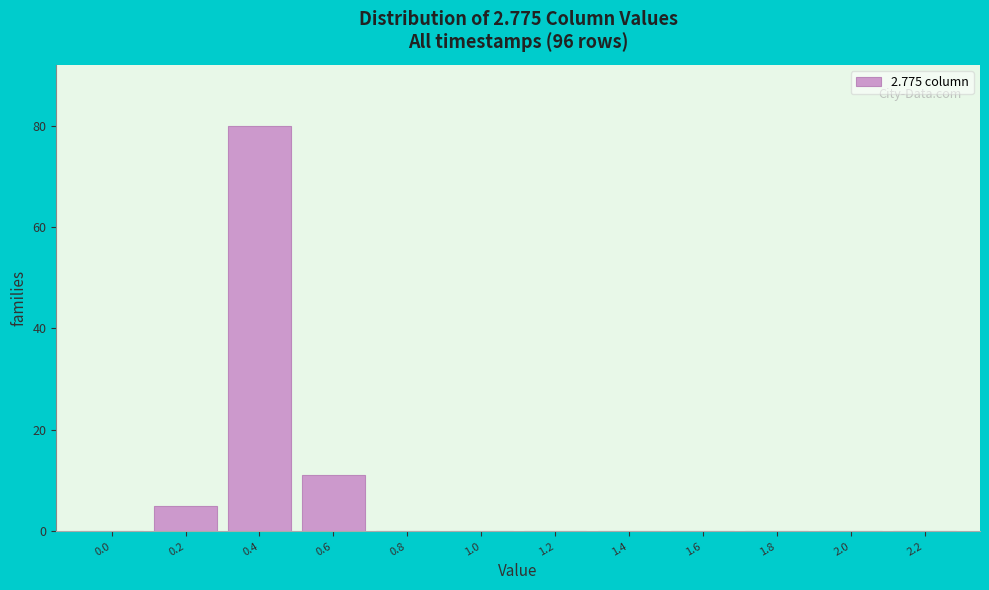

Reading right to left, list all the values displayed in this chart.

2.2=0	2.0=0	1.8=0	1.6=0	1.4=0	1.2=0	1.0=0	0.8=0	0.6=11	0.4=80	0.2=5	0.0=0